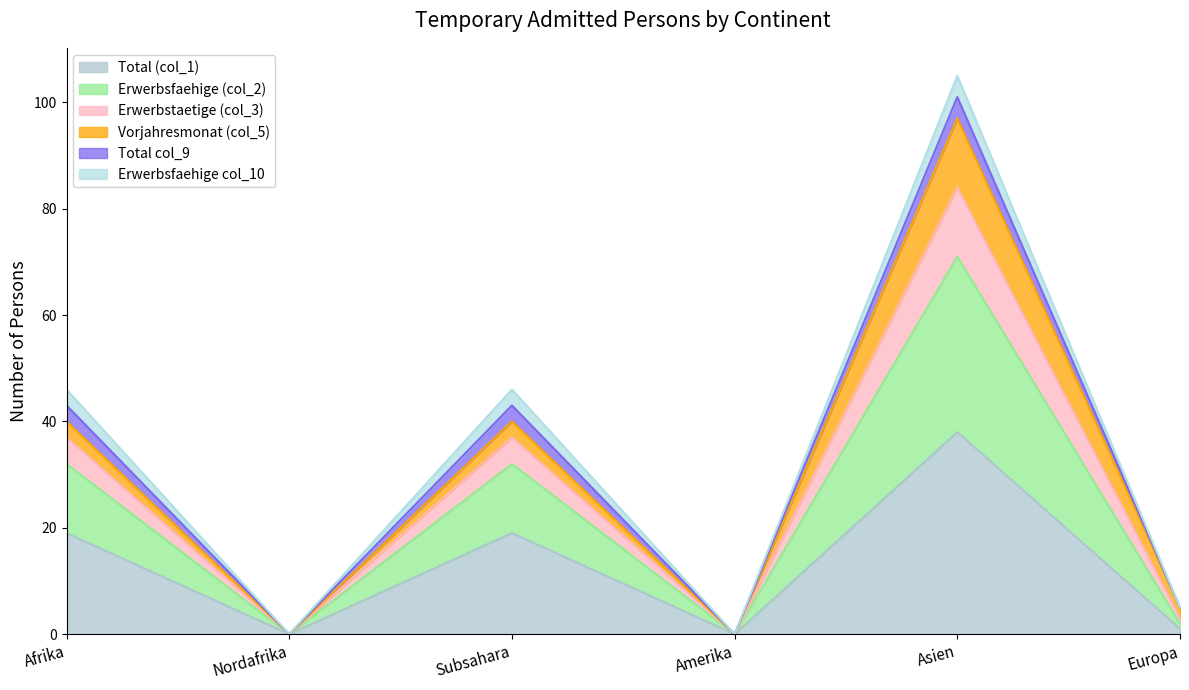

At which category does Erwerbsfaehige (col_2) reach its first local peak?

Subsahara